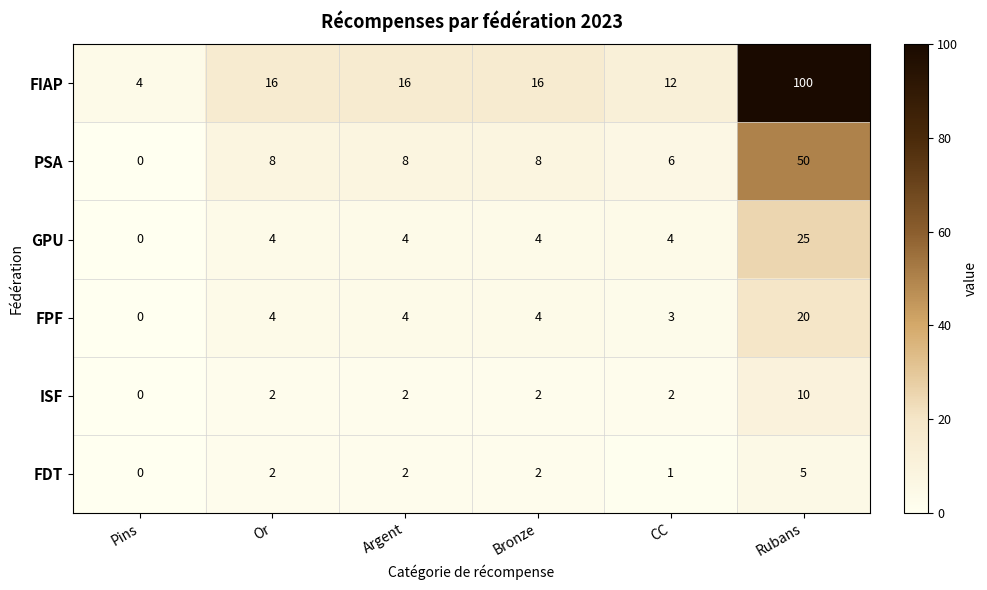

What value does the PSA series have at Or?

8